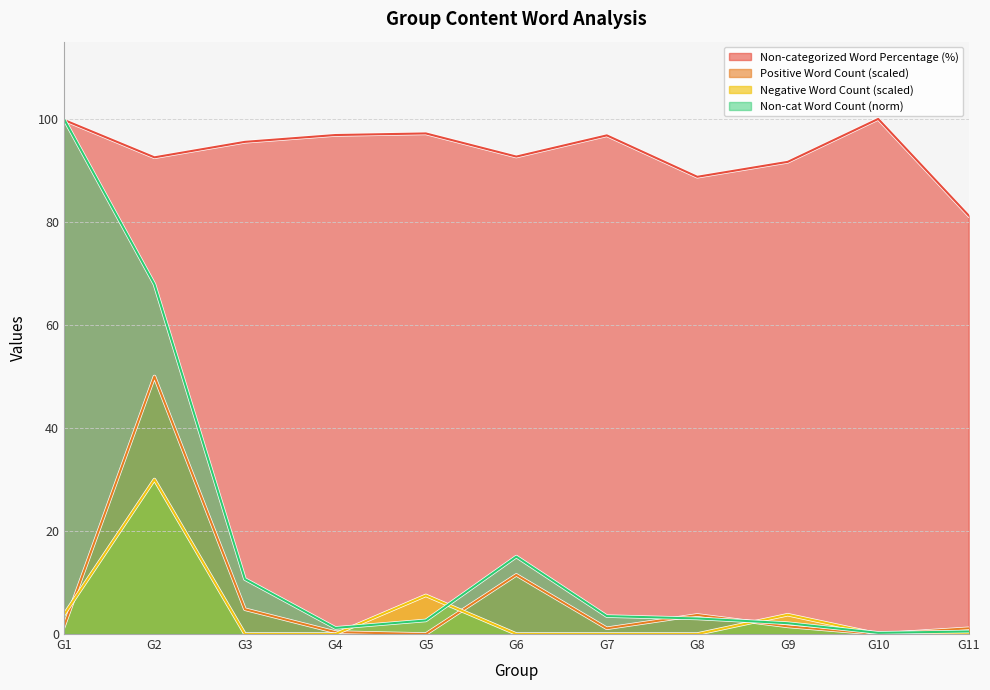

Rank the categories by Sentiment List #2: Negative Word Count value from lowest to highest.

G3, G4, G6, G7, G8, G10, G11, G1, G9, G5, G2